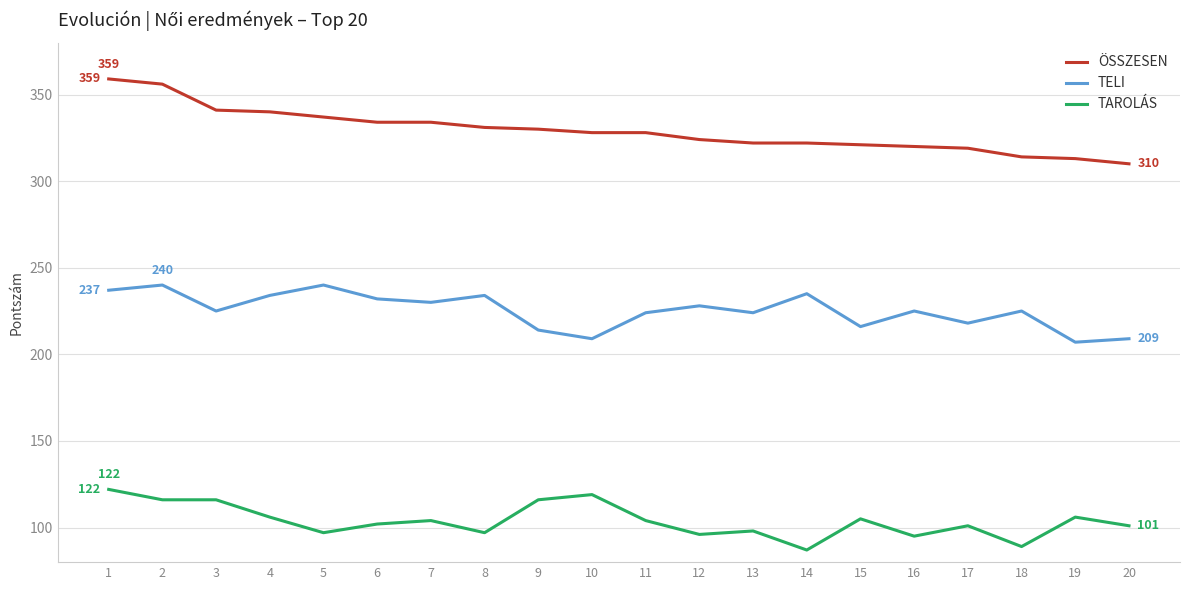

Rank the series at 13 from lowest to highest value.

TAROLÁS, TELI, ÖSSZESEN